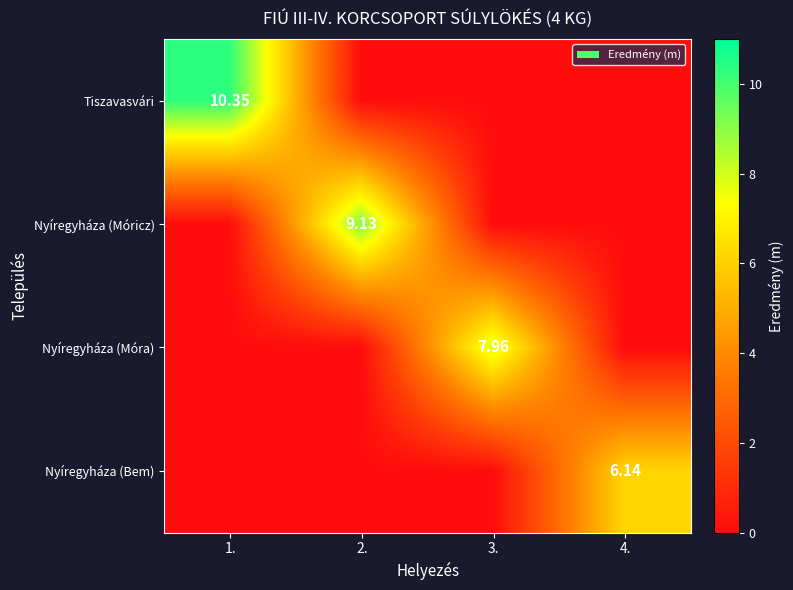

Which series has the largest range (max minus min)?

Tiszavasvári